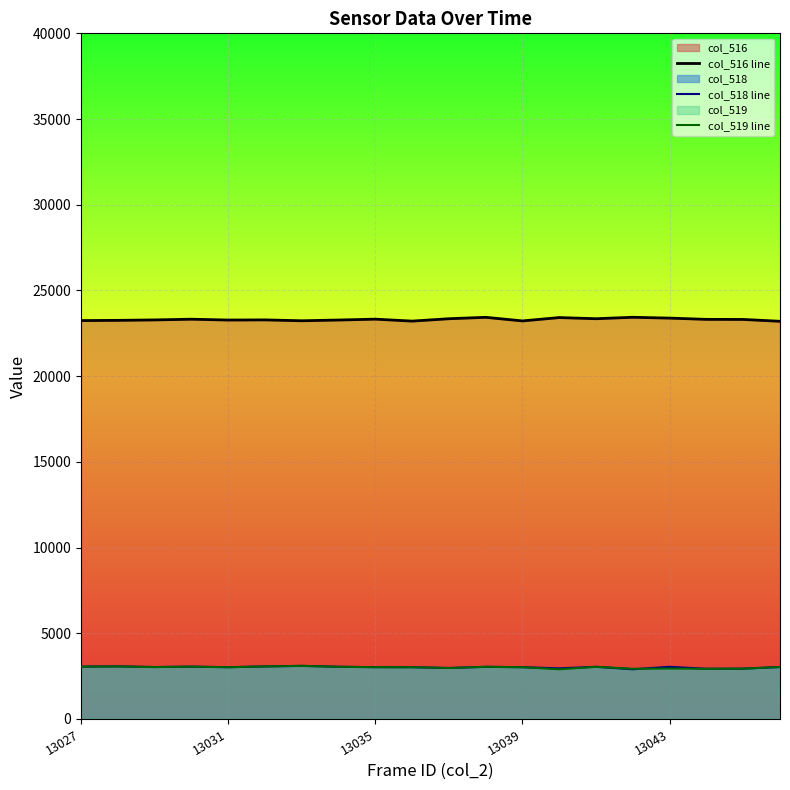

Reading left to right, transcribe all the data shown in this chart.

col_516 line: 23242	23255	23280	23322	23273	23282	23231	23274	23325	23211	23350	23432	23222	23418	23350	23435	23386	23313	23308	23200
col_518 line: 3055	3067	3029	3052	3020	3064	3098	3044	3022	3018	2974	3042	3020	2952	3042	2899	3042	2928	2935	3032
col_519 line: 3054	3065	3028	3051	3018	3064	3096	3044	3021	3018	2973	3042	3020	2897	3042	2928	2942	2925	2935	3032